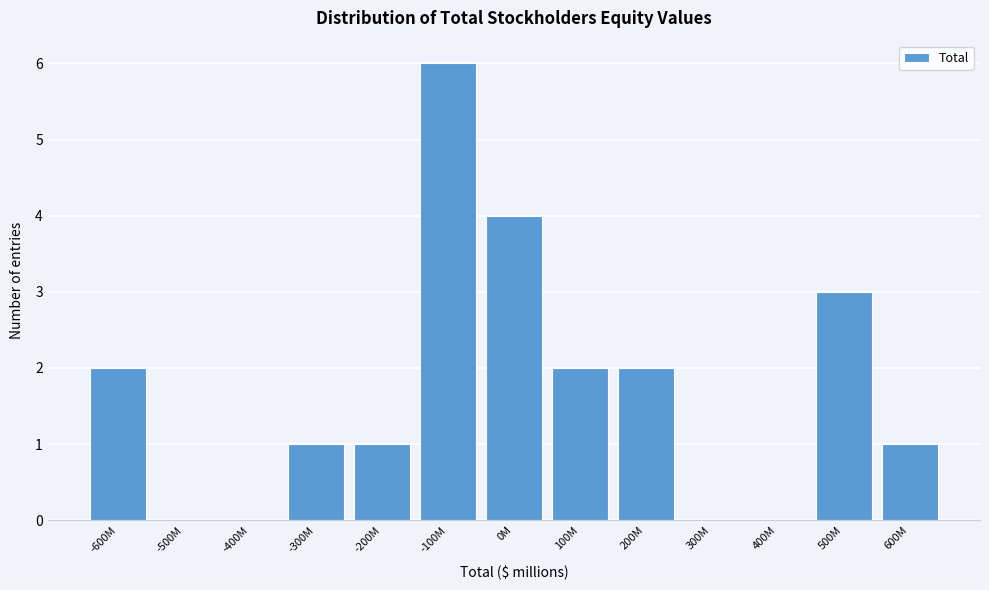

Reading left to right, transcribe all the data shown in this chart.

-600M=2	-500M=0	-400M=0	-300M=1	-200M=1	-100M=6	0M=4	100M=2	200M=2	300M=0	400M=0	500M=3	600M=1